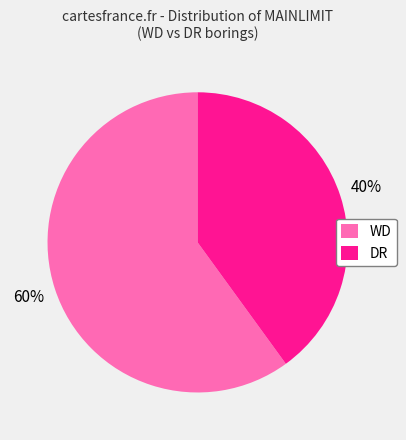

Which slice is the smallest?

DR